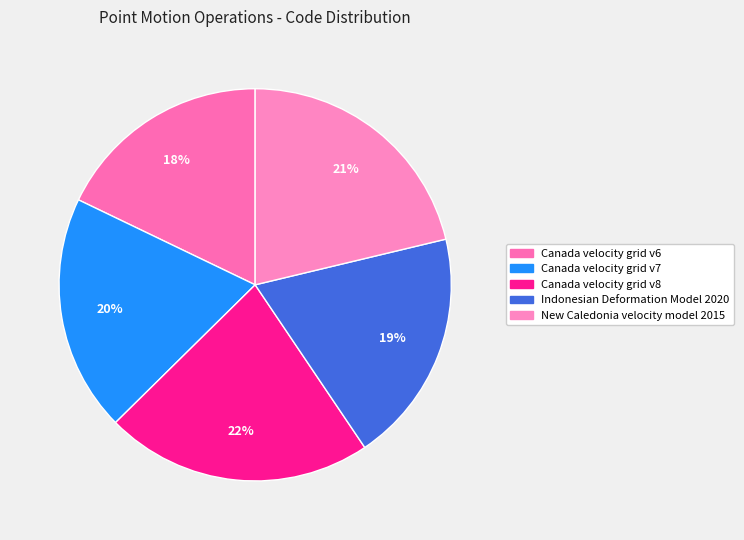

Does Canada velocity grid v6 represent more than half of the total?

No